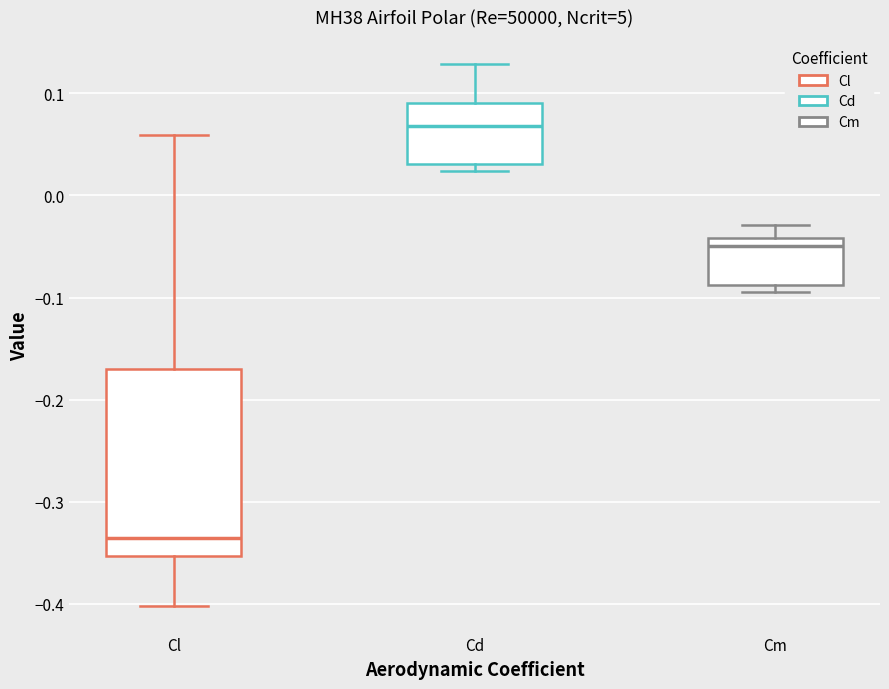

Comparing the boxes themselves (not the whiskers), which one is the tallest?

Cl